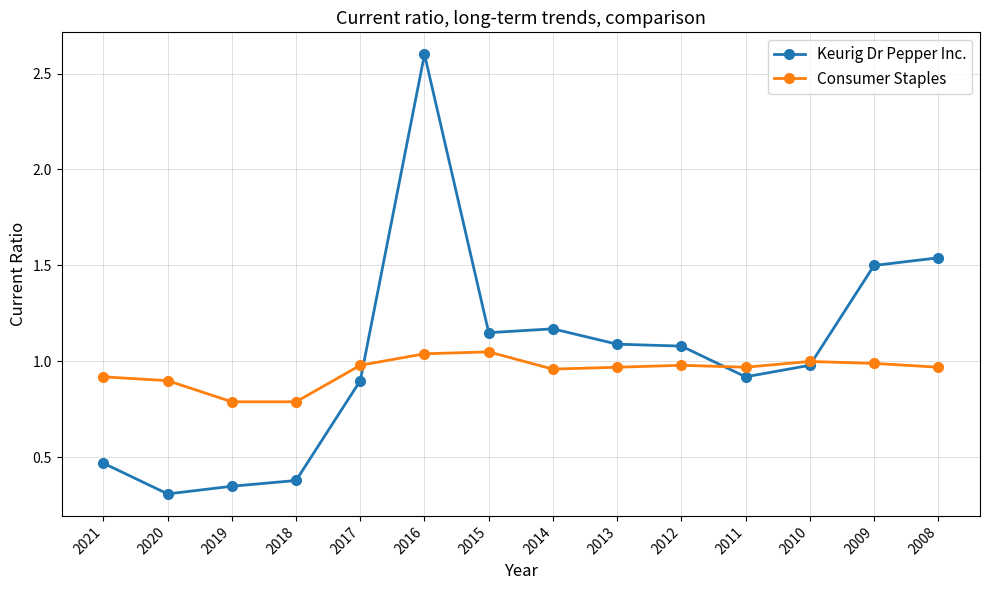

List the series in order of their peak value, lowest first.

Consumer Staples, Keurig Dr Pepper Inc.